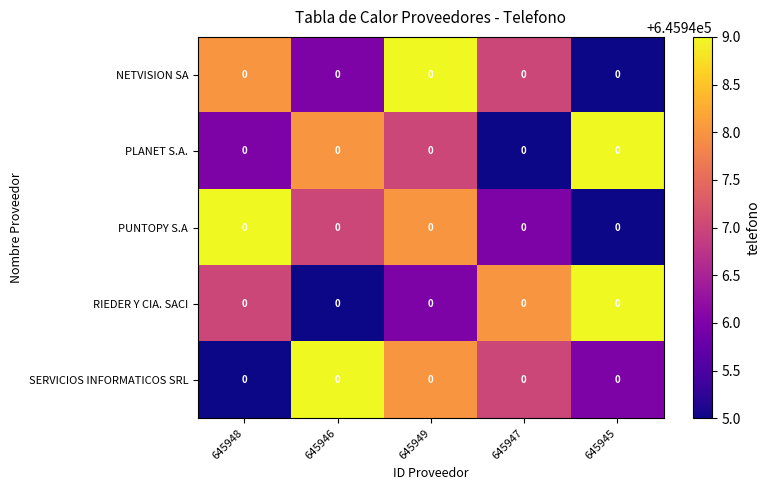

What is the average value of the SERVICIOS INFORMATICOS SRL series?

645947